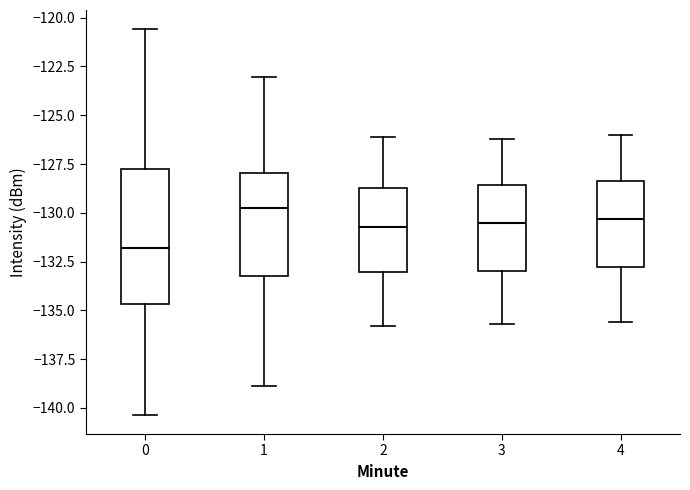

Reading left to right, read every box against the y-axis: the position of its median line, the range the box covers, and the ends of its whiskers. The values are not printed on the chart, so give them approximately, as read against the axis.

0: median -132.0, box -134.5 to -127.5, whiskers -140.5 to -120.5
1: median -129.5, box -133.5 to -128.0, whiskers -139.0 to -123.0
2: median -130.5, box -133.0 to -128.5, whiskers -136.0 to -126.0
3: median -130.5, box -133.0 to -128.5, whiskers -135.5 to -126.0
4: median -130.5, box -133.0 to -128.5, whiskers -135.5 to -126.0